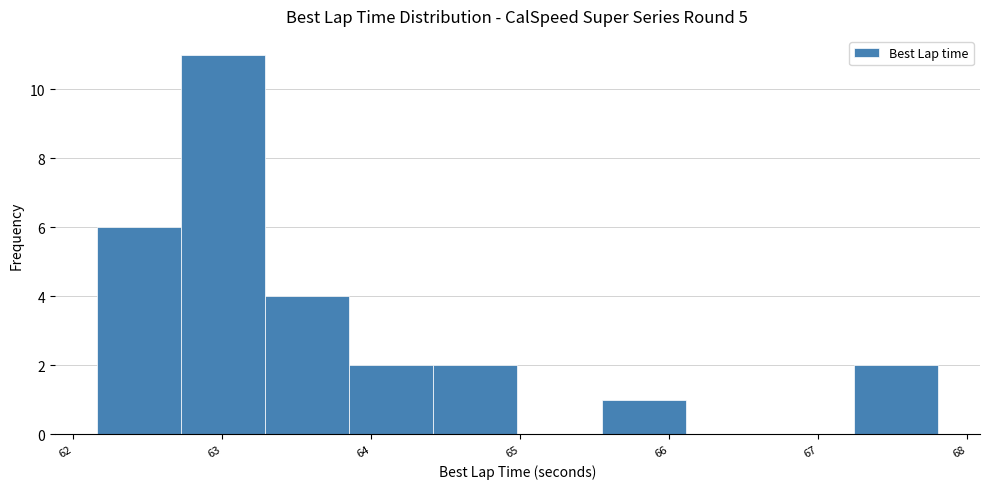

What is the height of the bar covering 62.7 to 63.3 on the x-axis? Neither the bar edges nor the heights are printed on the chart, so give them approximately, as read against the axes.

11